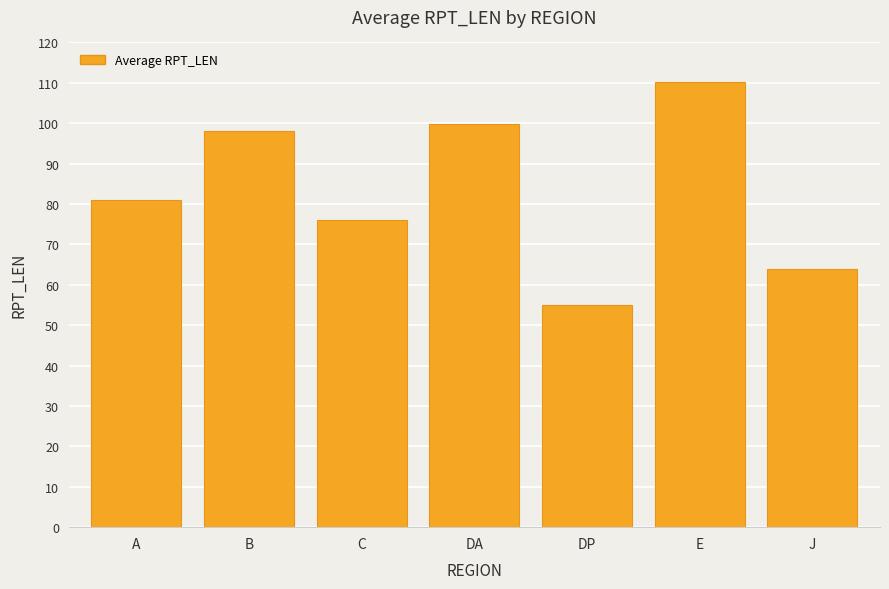

True or false: the data shows 19.7 at B.

False